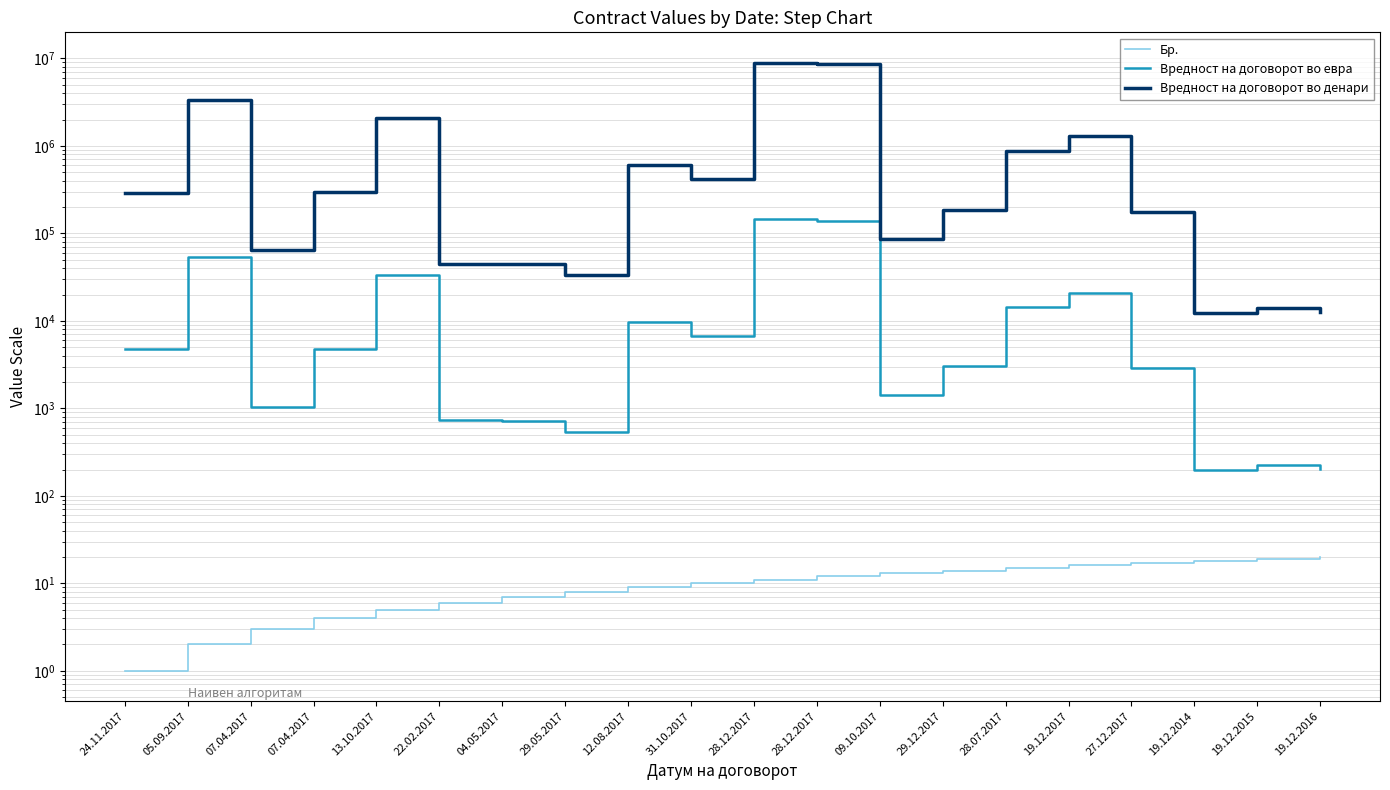

What is the difference between the second highest and minimum values in the Вредност на договорот во денари series?

8563481